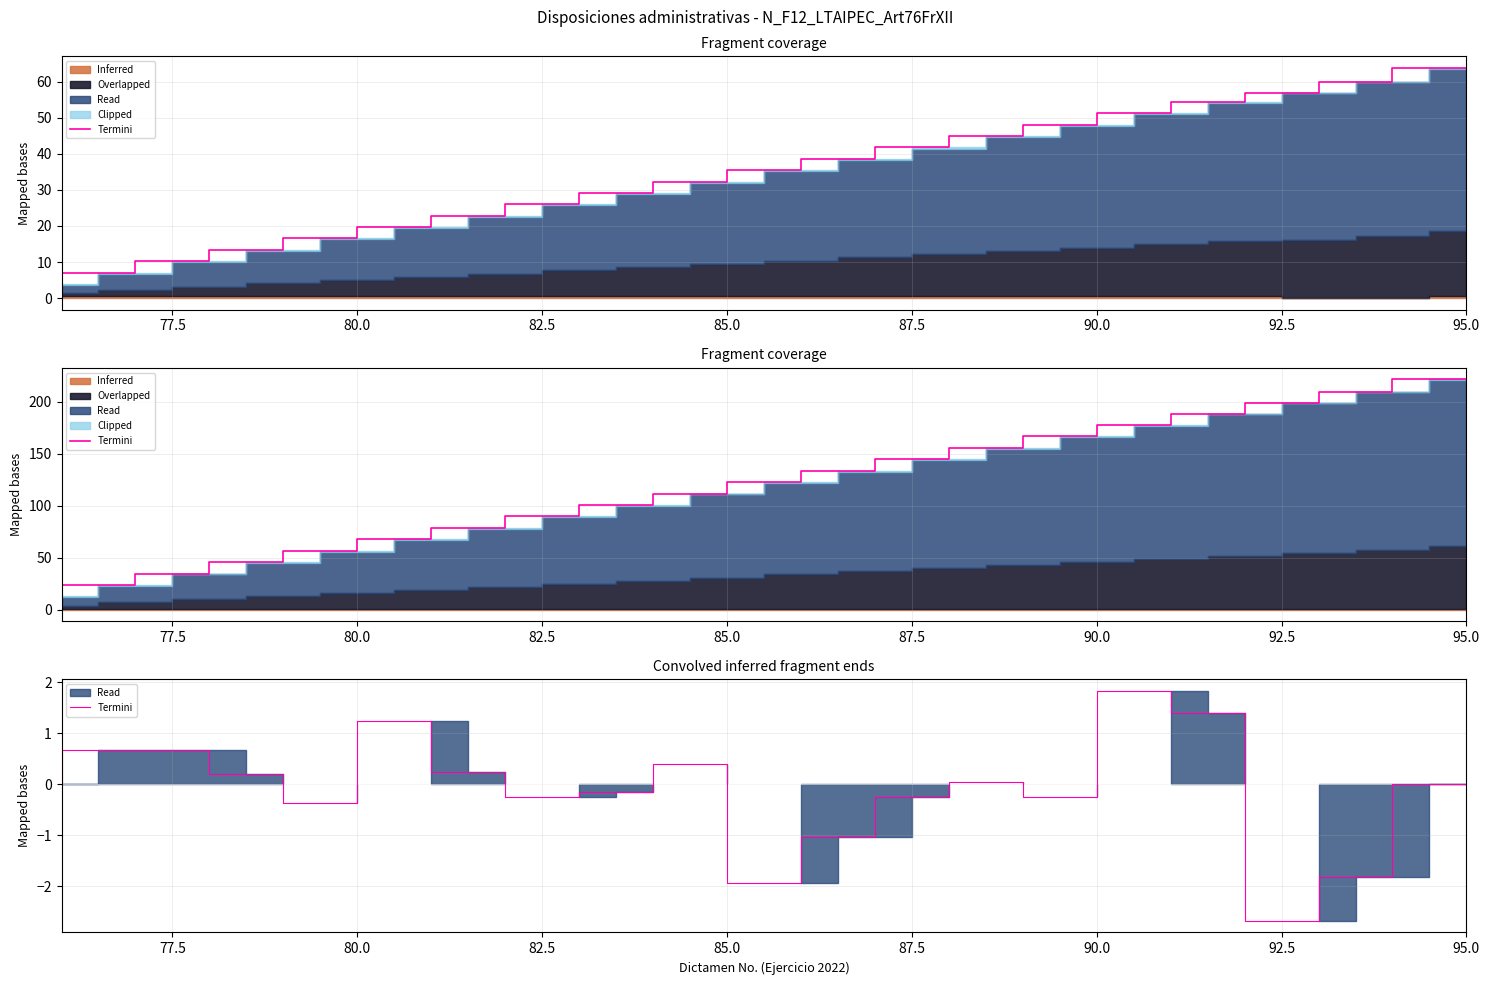

What value does the data have at 92.5?

-0.3